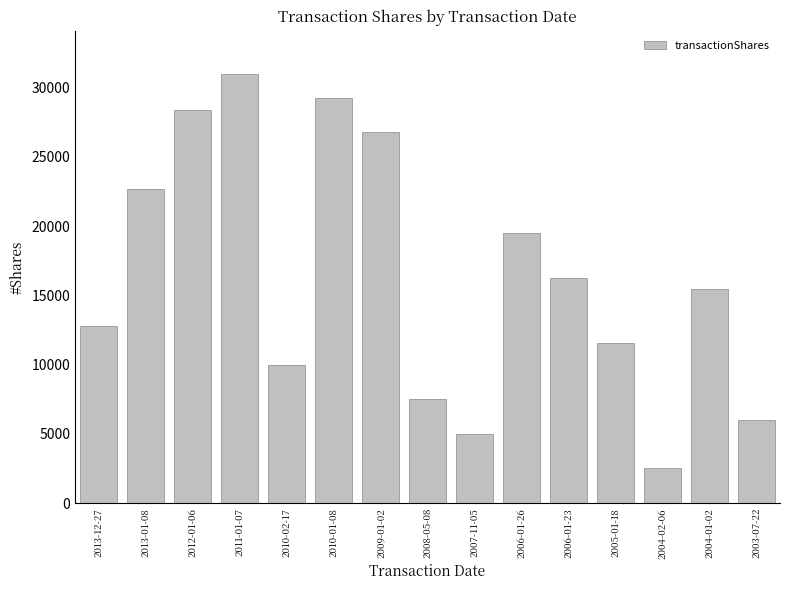

Reading right to left, list all the values displayed in this chart.

6000	15436	2500	11567	16240	19540	5000	7500	26803	29242	10000	31012	28358	22687	12760